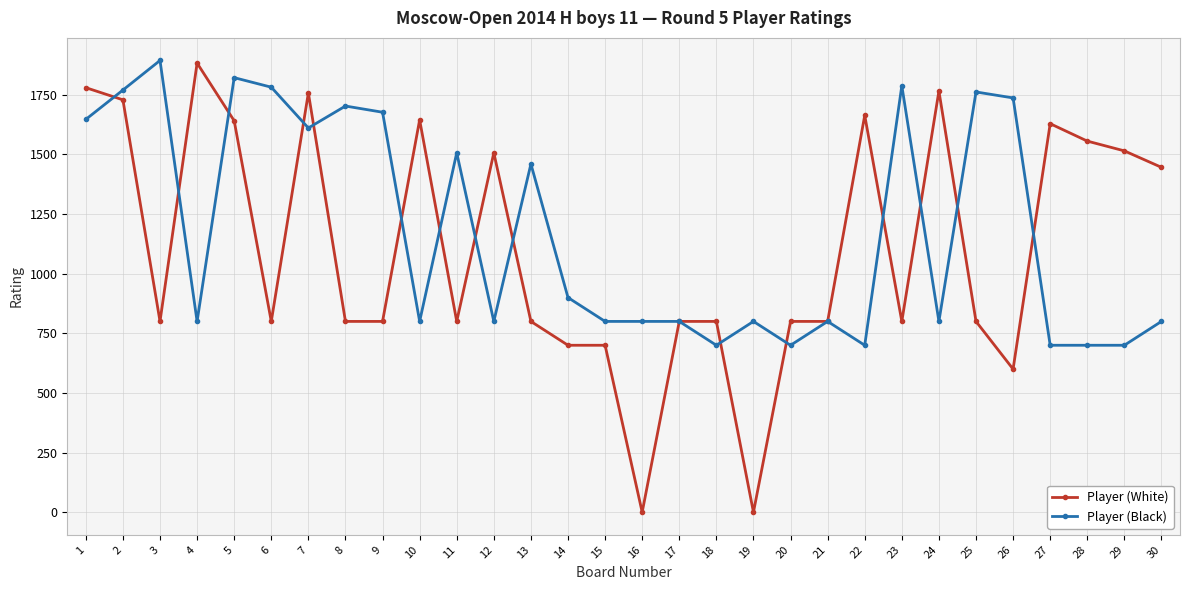

Count the number of categories in the chart.

30